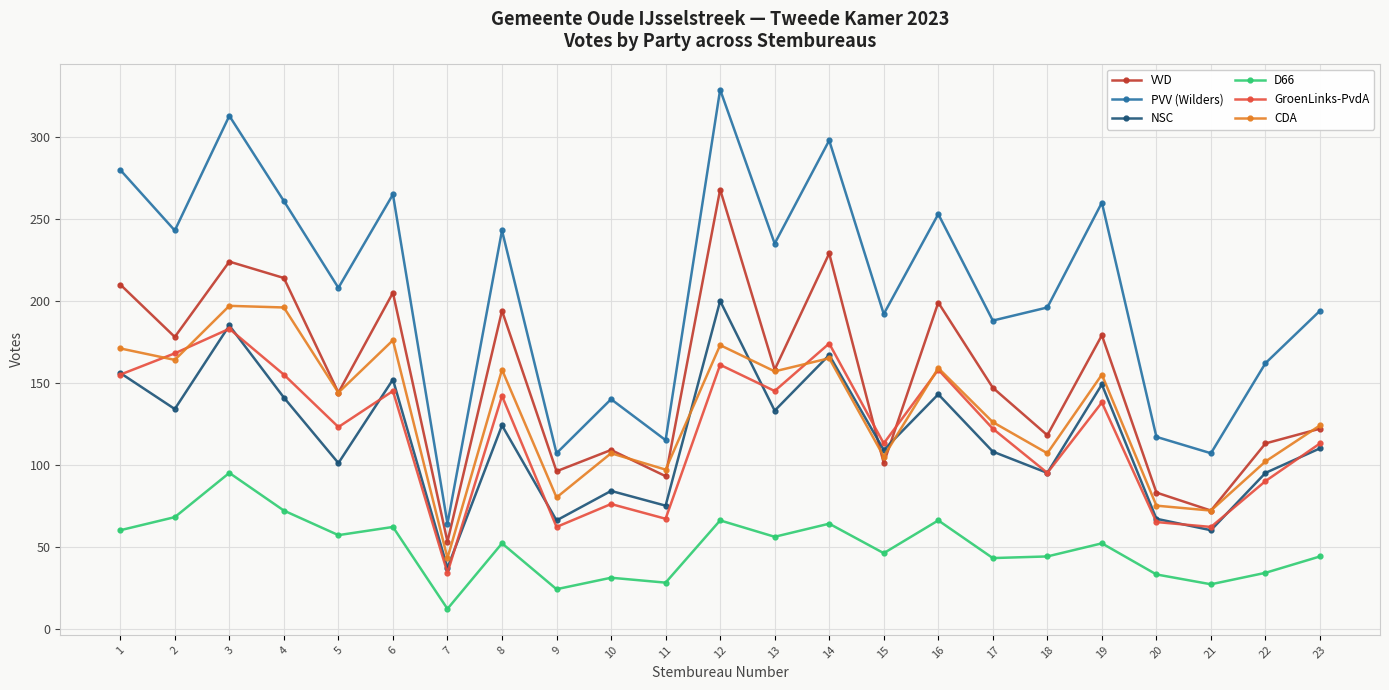

What is the difference between the highest and lowest values at 2?

175